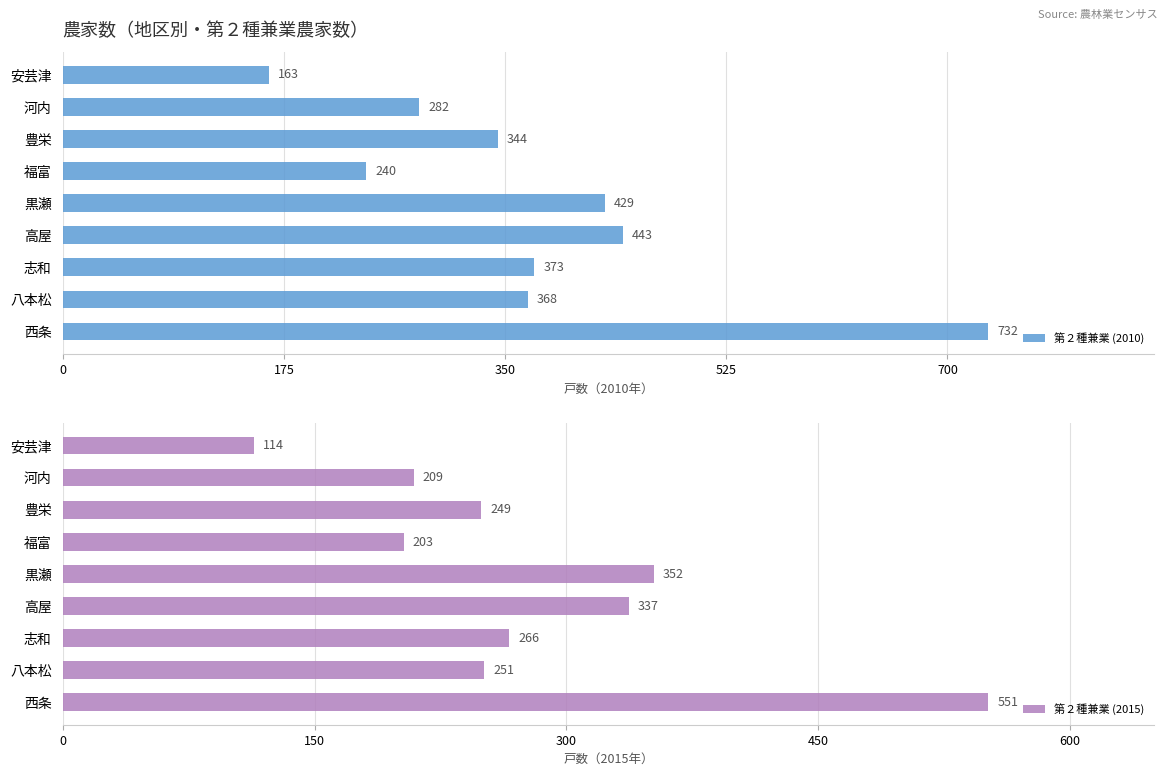

The value of 第２種兼業 (2010) at 黒瀬 is 648. True or false?

False